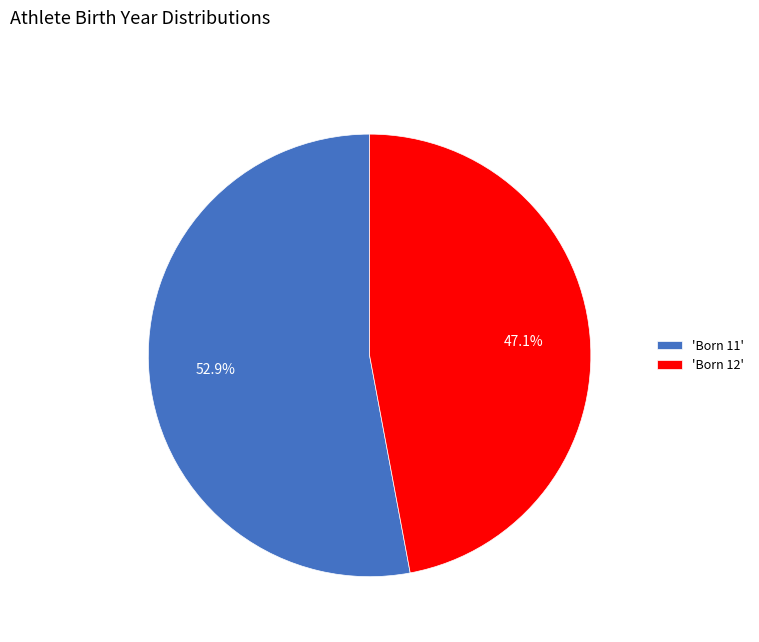

To the nearest percent, what is the average slice percentage?

50%